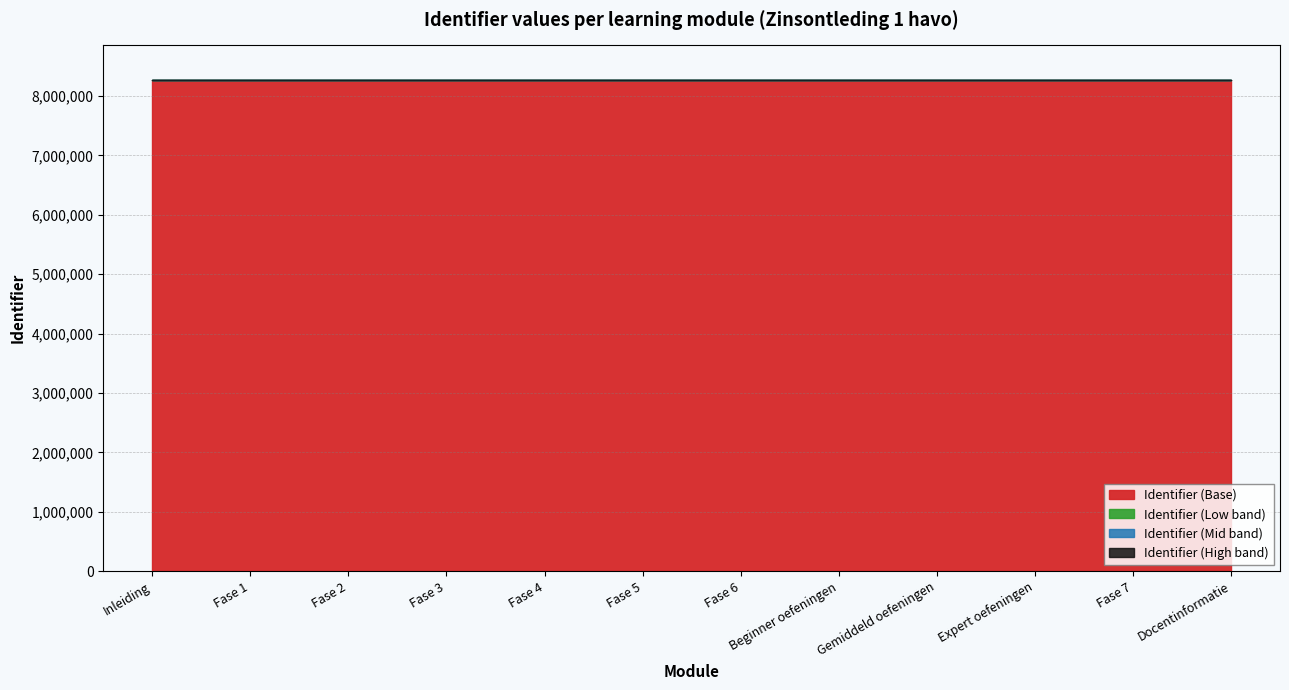

What is the label of the 6th point from the right?

Fase 6